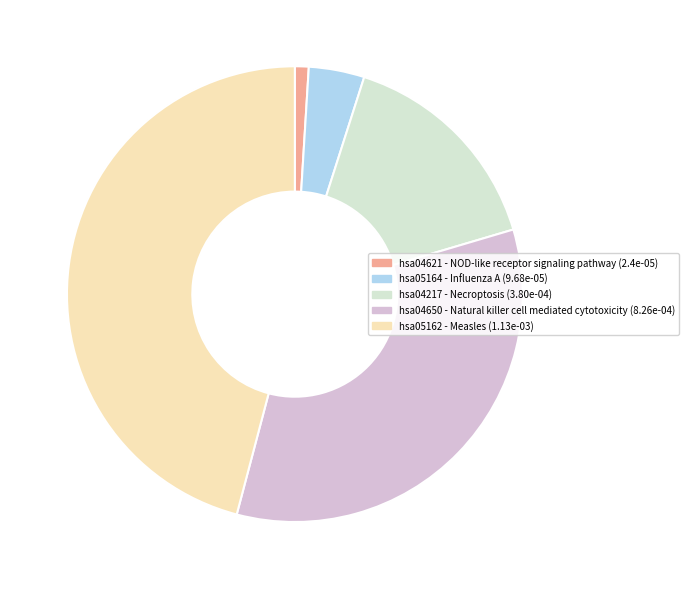

How many slices are in this pie chart?

5